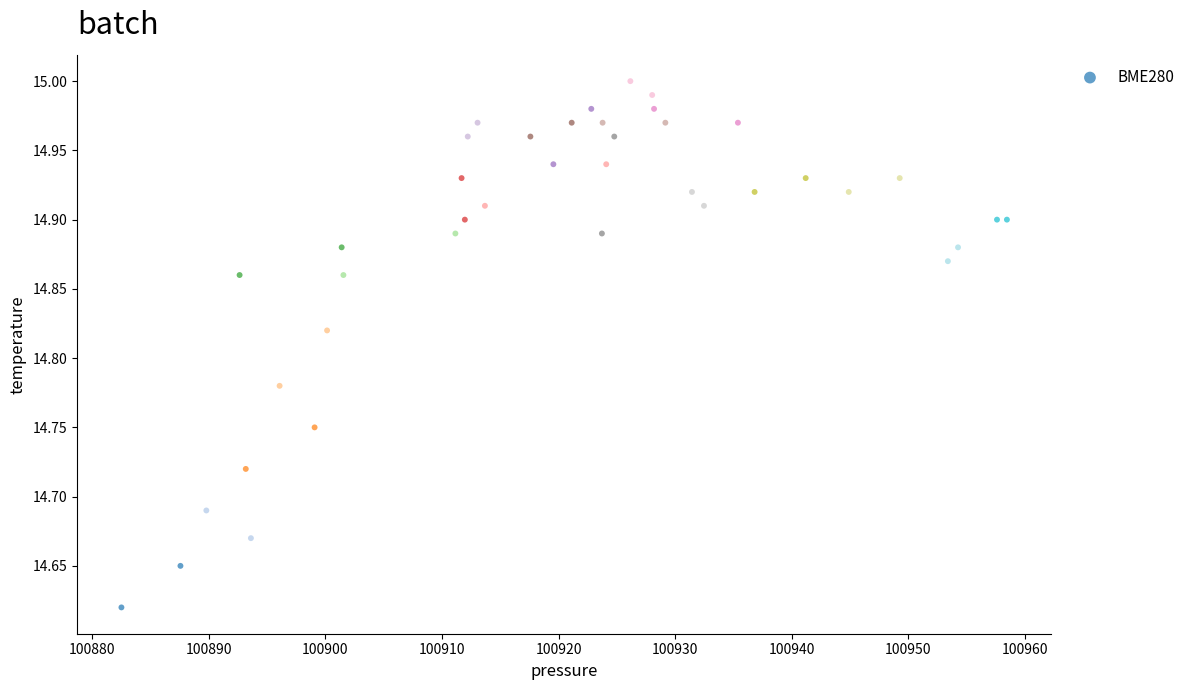

What is the range of Y values (max minus min)?

0.4